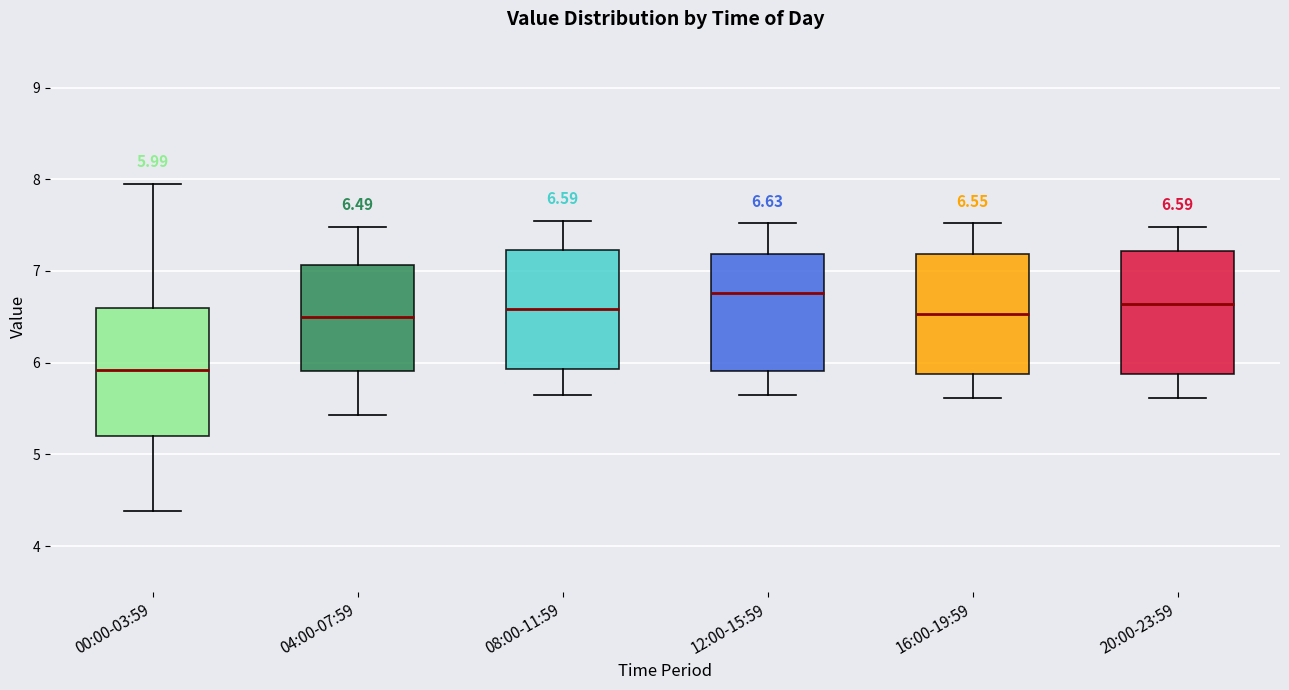

Which box's median line is the highest?

12:00-15:59